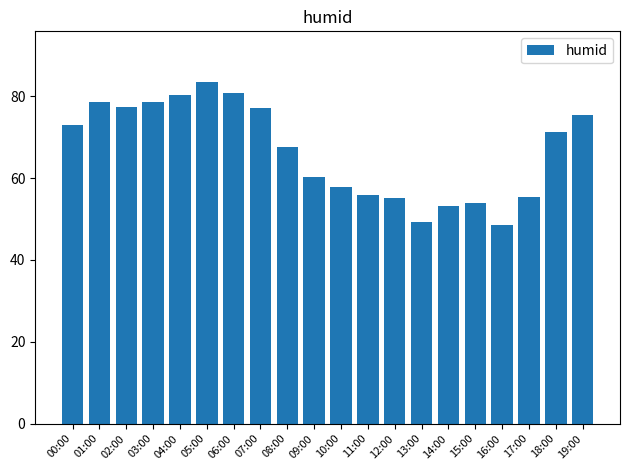

The chart shows a value of 96.9 at 09:00. True or false?

False